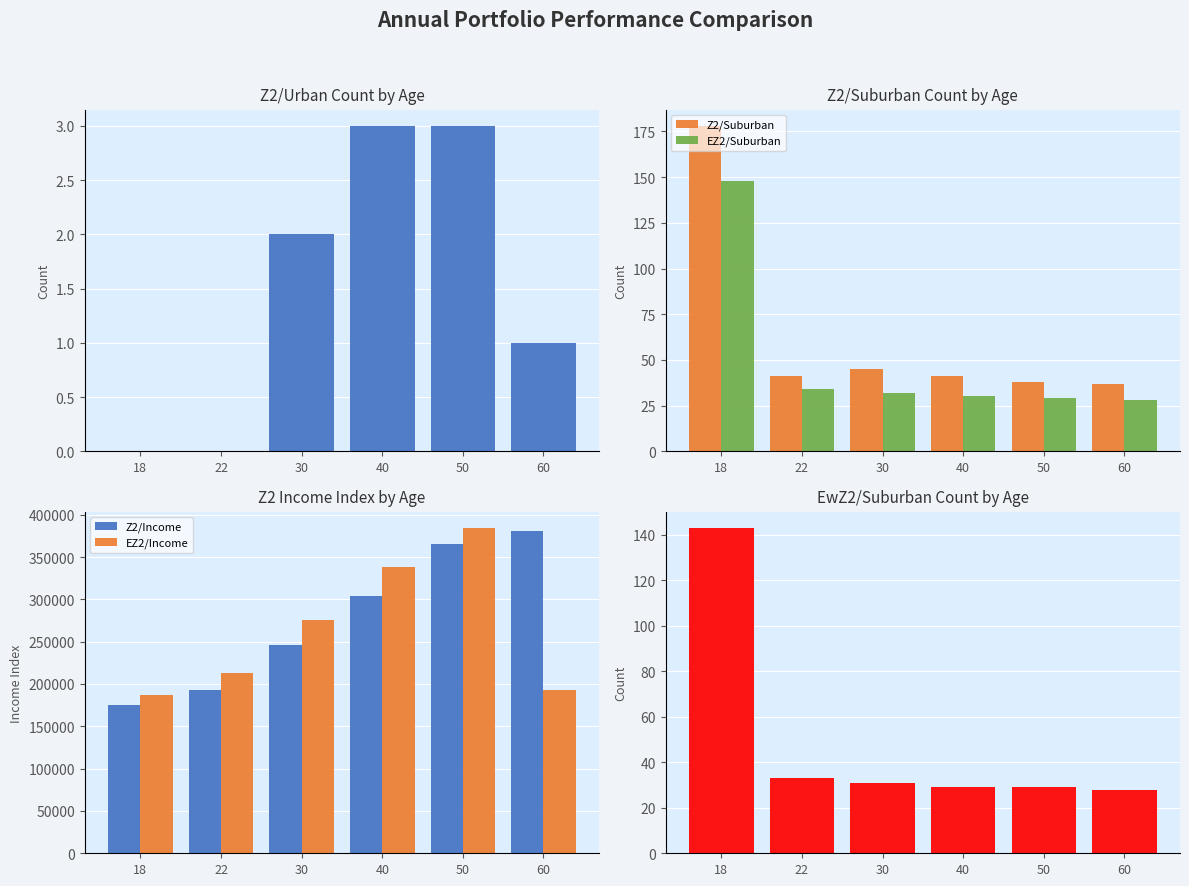

Where does the EZ2/Income series first go above 275468?

40